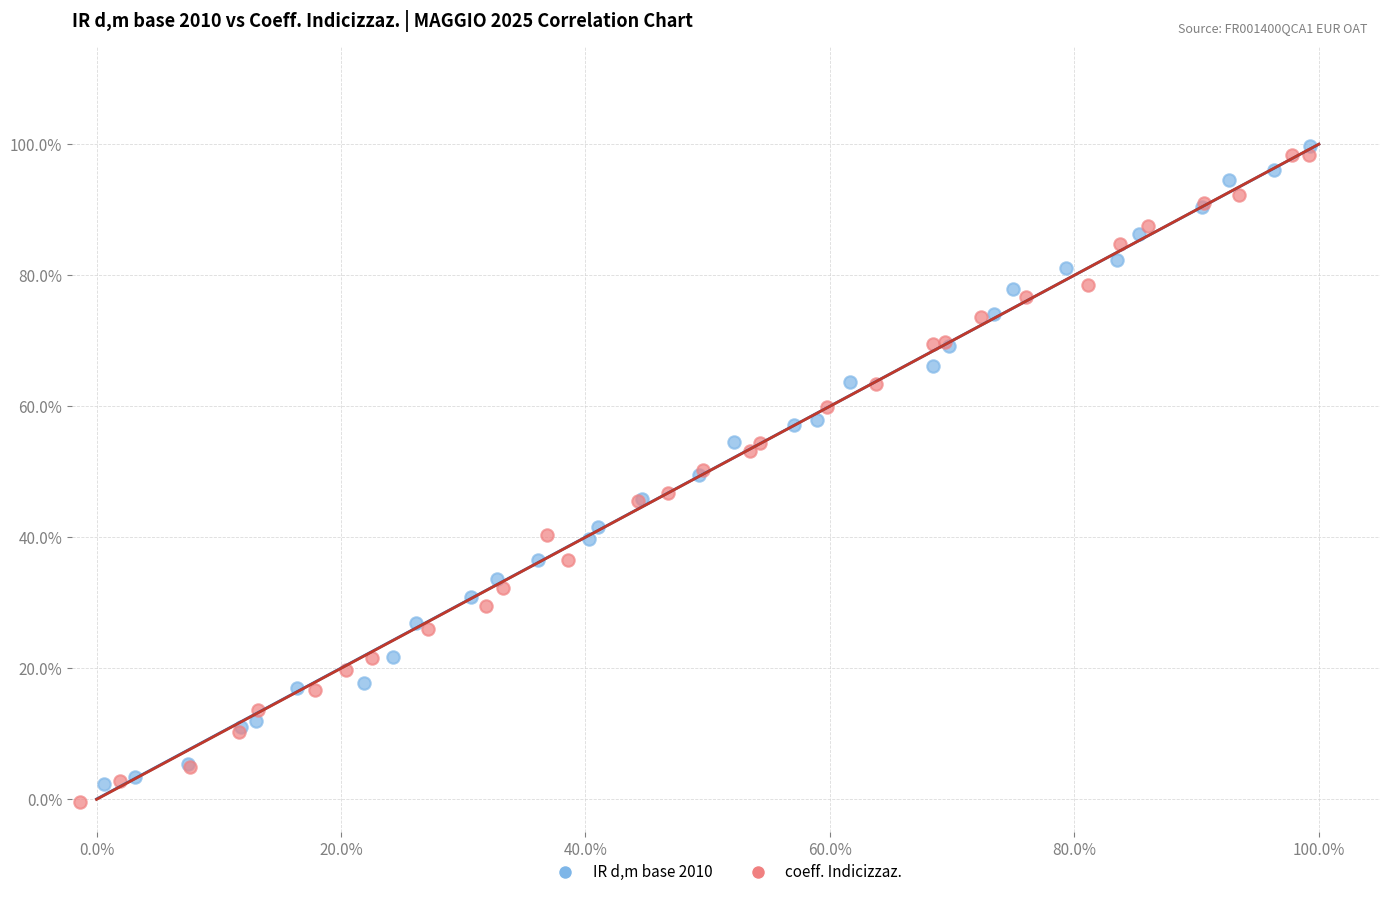

Which series contains the highest Y value?

IR d,m base 2010